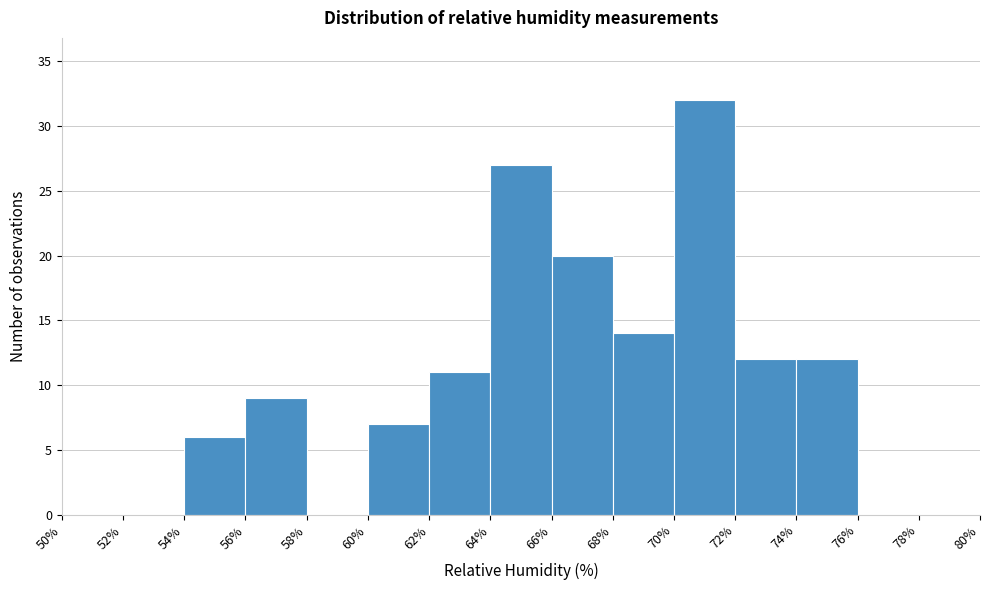

Reading left to right, transcribe this chart: for each bar, give the range it covers on the x-axis and its height. The values are not printed on the chart, so give them approximately, as read against the axis.

50% to 52%: 0
52% to 54%: 0
54% to 56%: 6
56% to 58%: 9
58% to 60%: 0
60% to 62%: 7
62% to 64%: 11
64% to 66%: 27
66% to 68%: 20
68% to 70%: 14
70% to 72%: 32
72% to 74%: 12
74% to 76%: 12
76% to 78%: 0
78% to 80%: 0